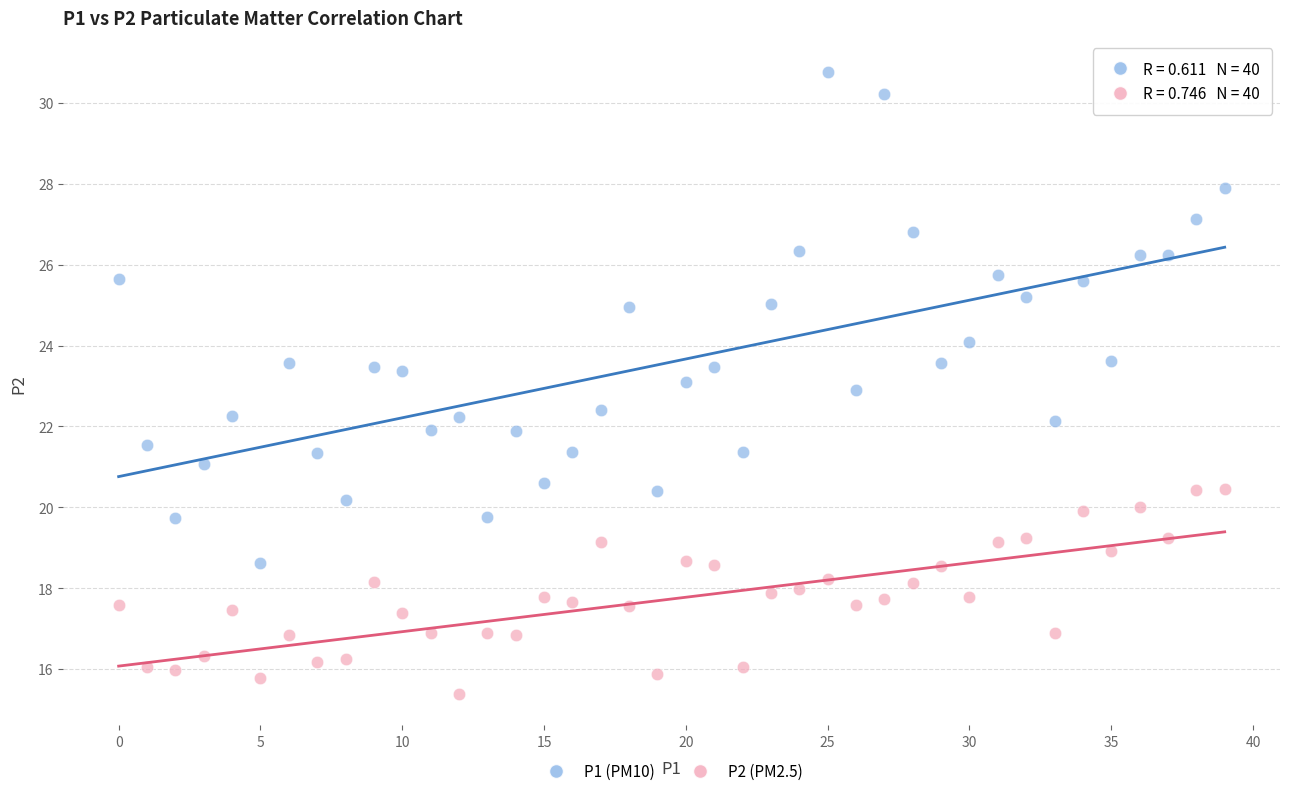

Across all data points, what is the range of Y values (max minus min)?

15.4